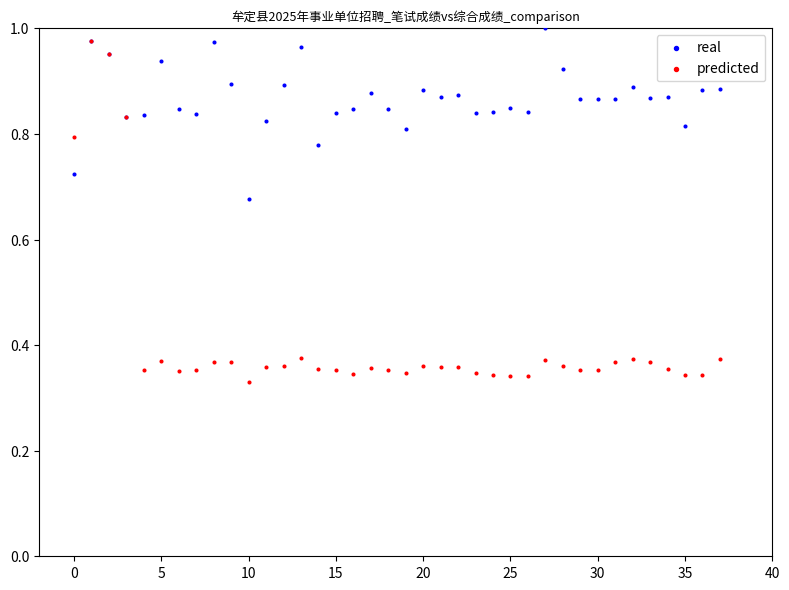

Which series reaches the maximum Y coordinate?

real